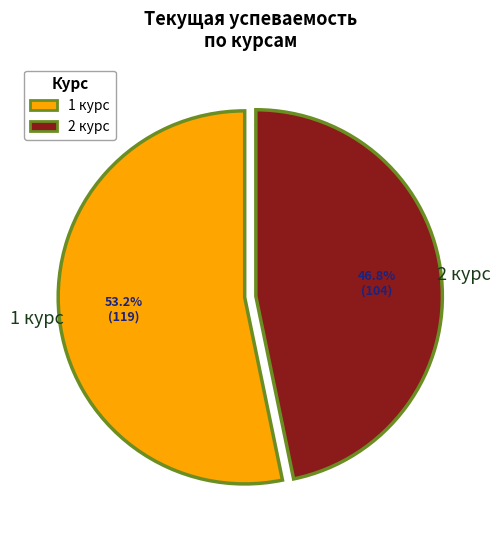

Count the number of slices in the pie.

2